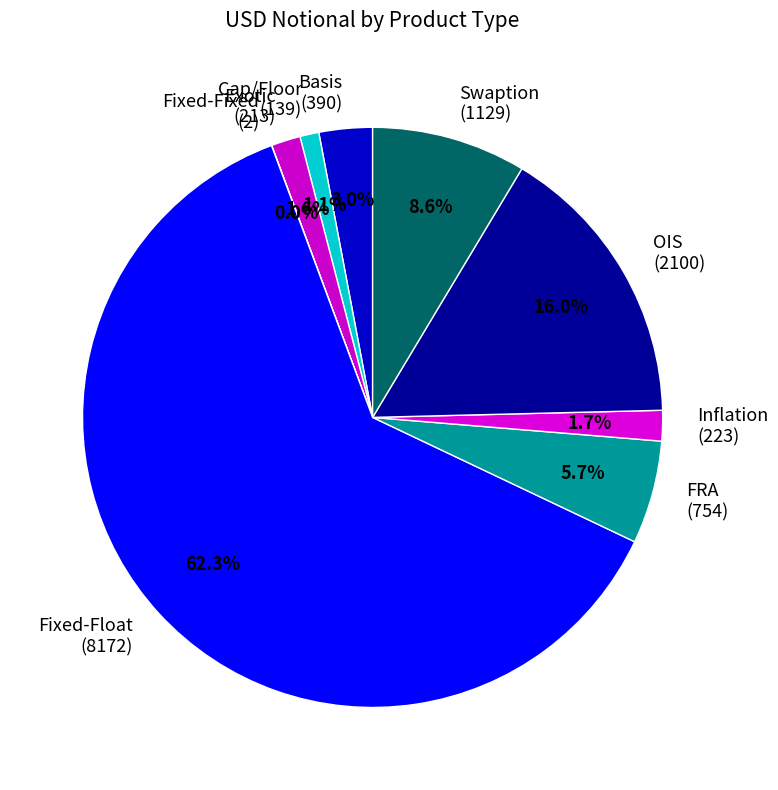

Between Exotic and Basis, which is larger?

Basis